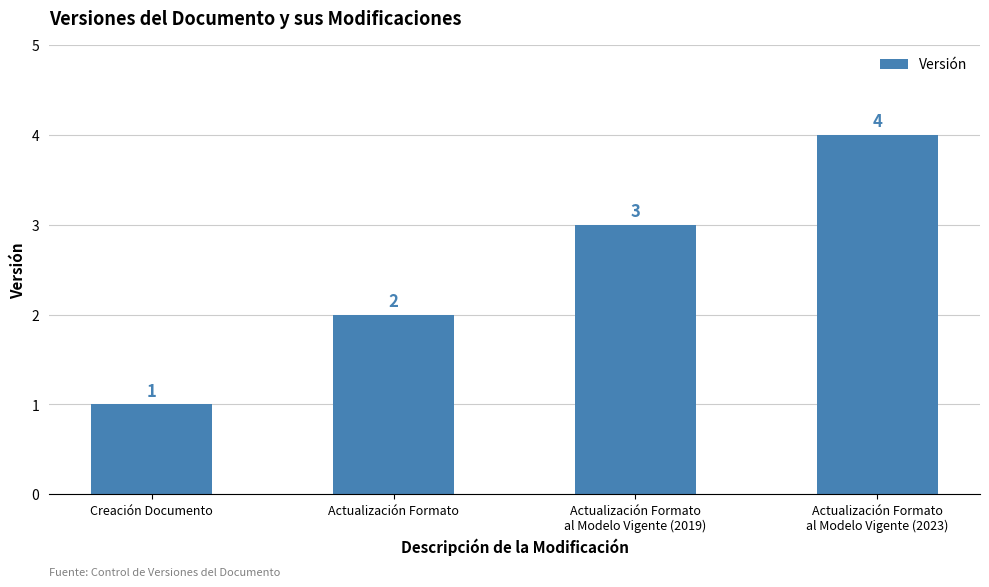

What is the difference between the second highest and second lowest values?

1